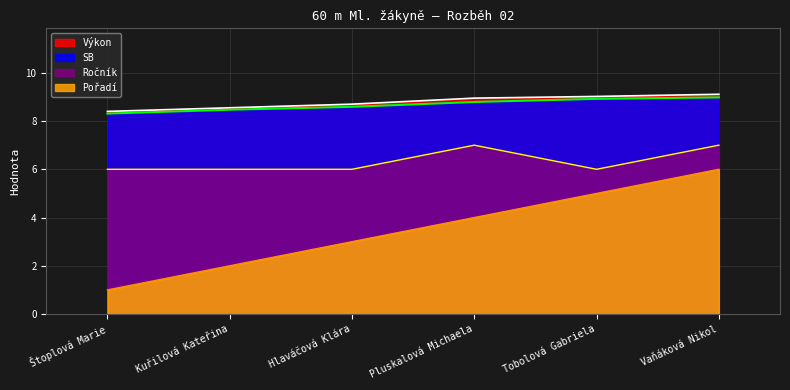

The value of SB at Tobolová Gabriela is 3.7. True or false?

False